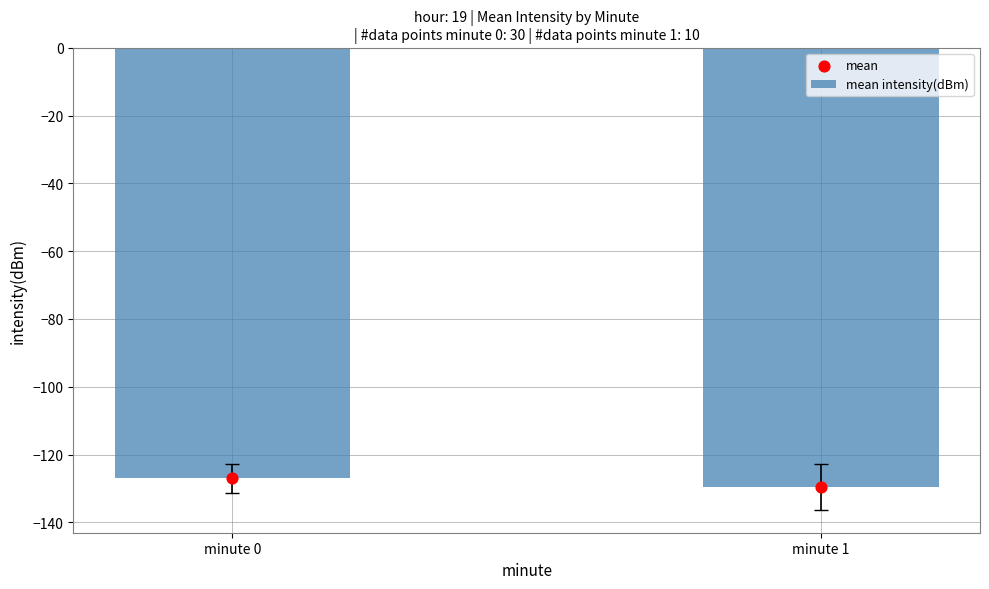

Which series reaches the minimum Y coordinate?

mean intensity(dBm)